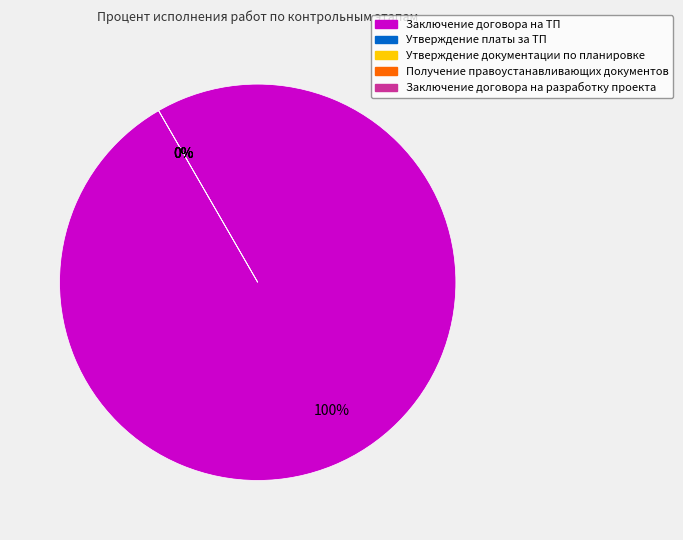

Which category has the smallest portion of the pie?

Утверждение платы за ТП